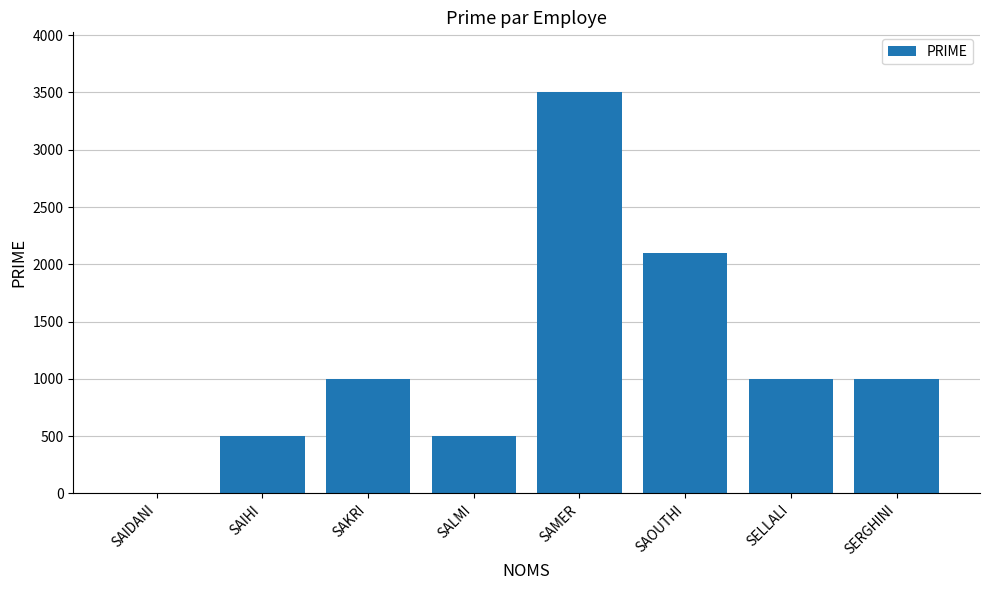

How many values are between 500 and 2100?

6